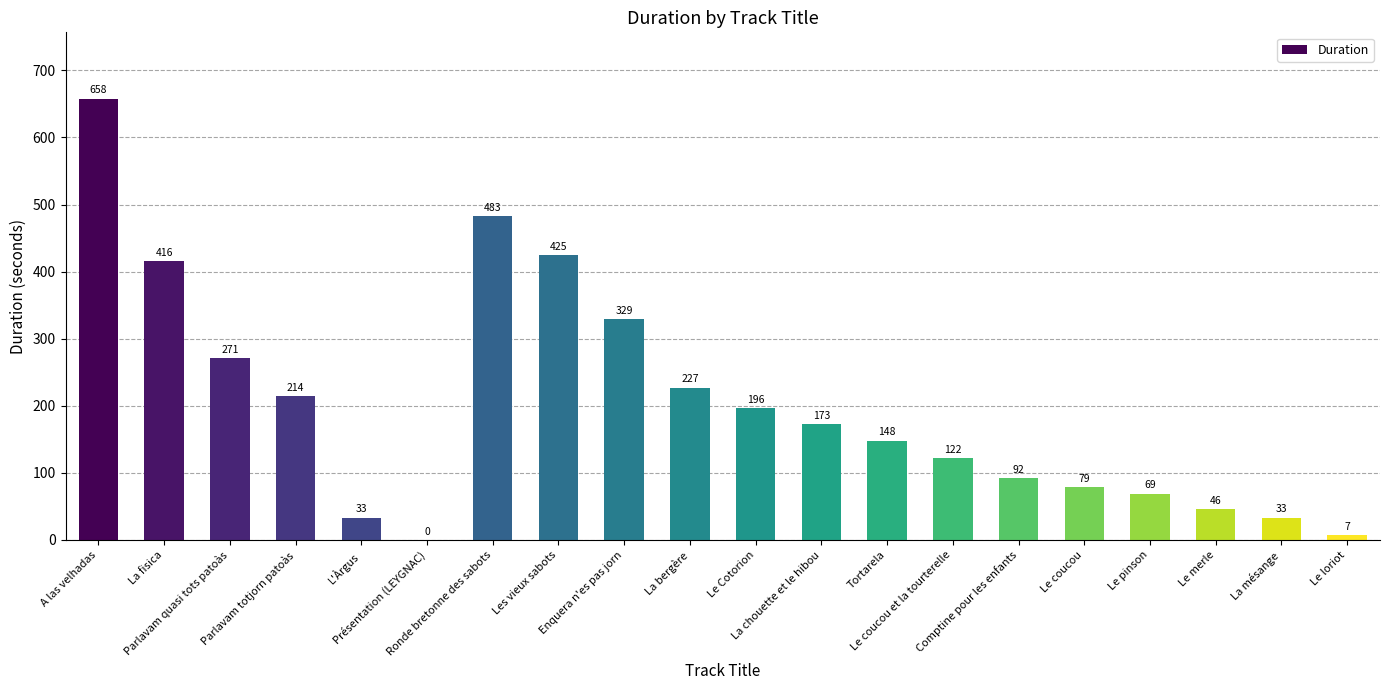

Where does the data first go above 173?

A las velhadas